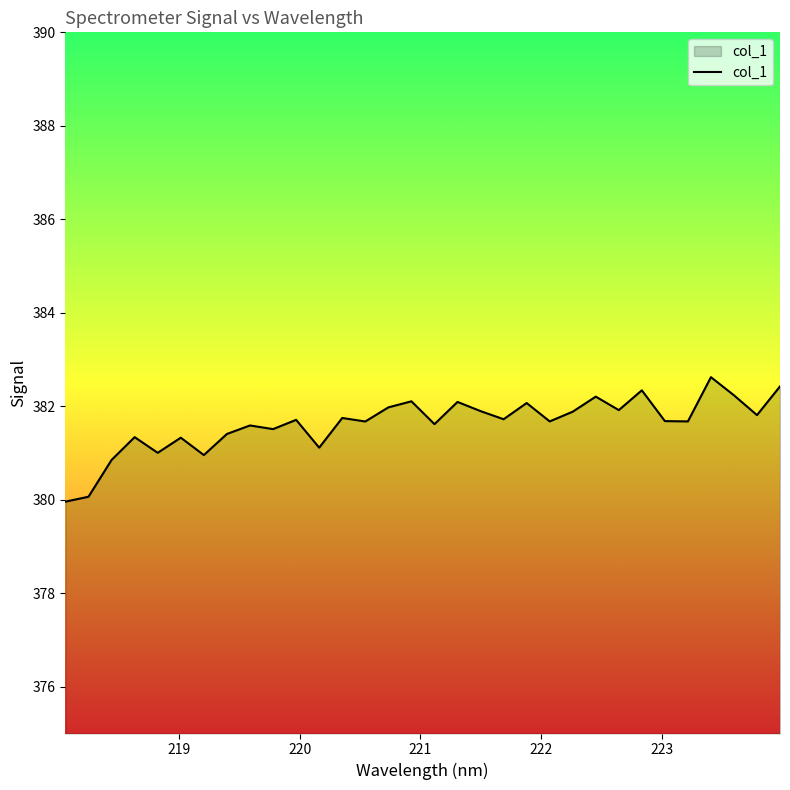

What is the smallest value displayed?

380.0